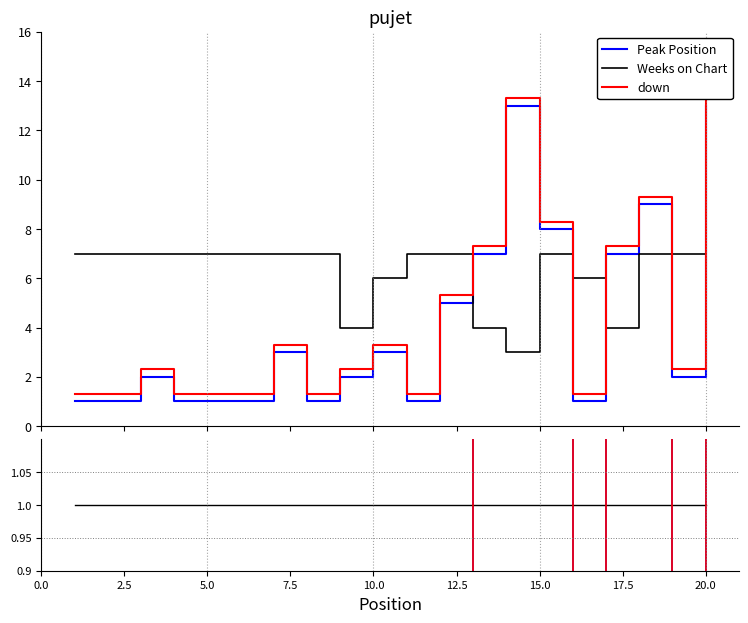

After their last crossing, which series has the higher values: Peak Position or Weeks on Chart?

Peak Position